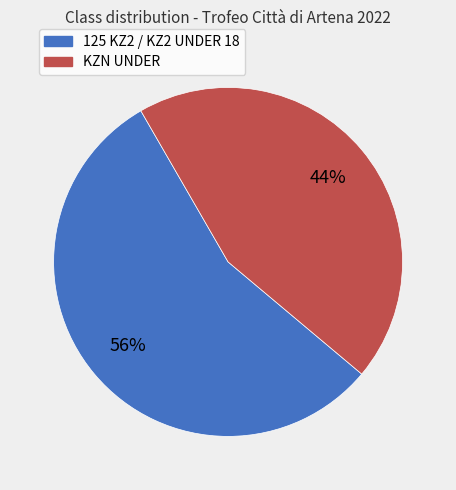

To the nearest percent, what is the average slice percentage?

50%